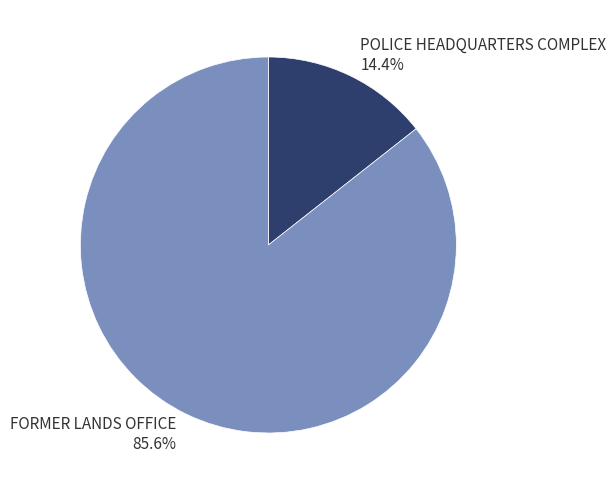

What is the ratio of the value at FORMER LANDS OFFICE to the value at POLICE HEADQUARTERS COMPLEX?

5.9